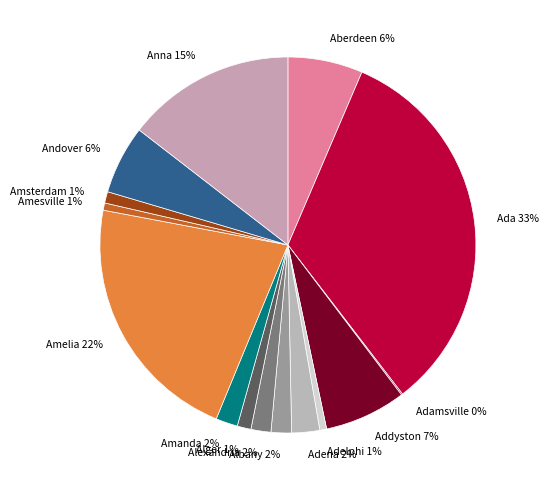

Is there a majority slice in this chart?

No